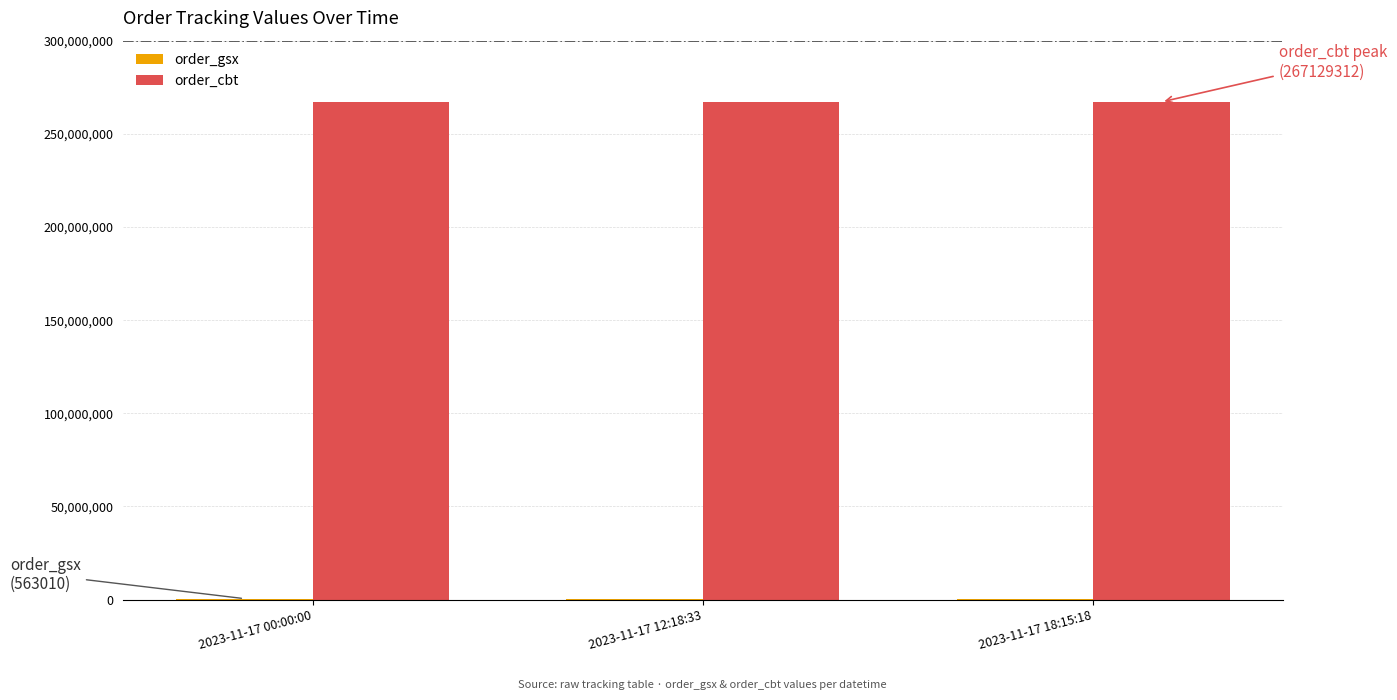

What is the maximum value for order_cbt?

267129312